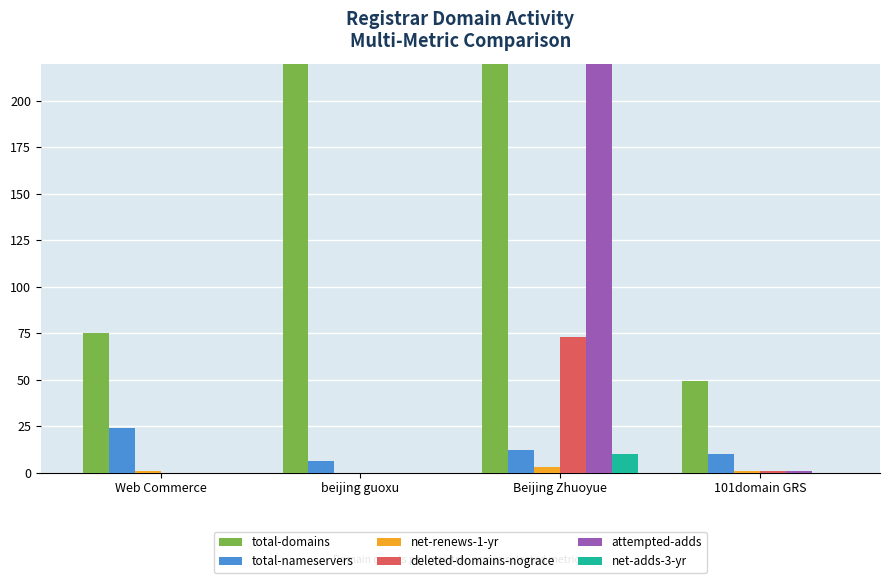

Where does the net-renews-1-yr series first go above 1?

Beijing Zhuoyue